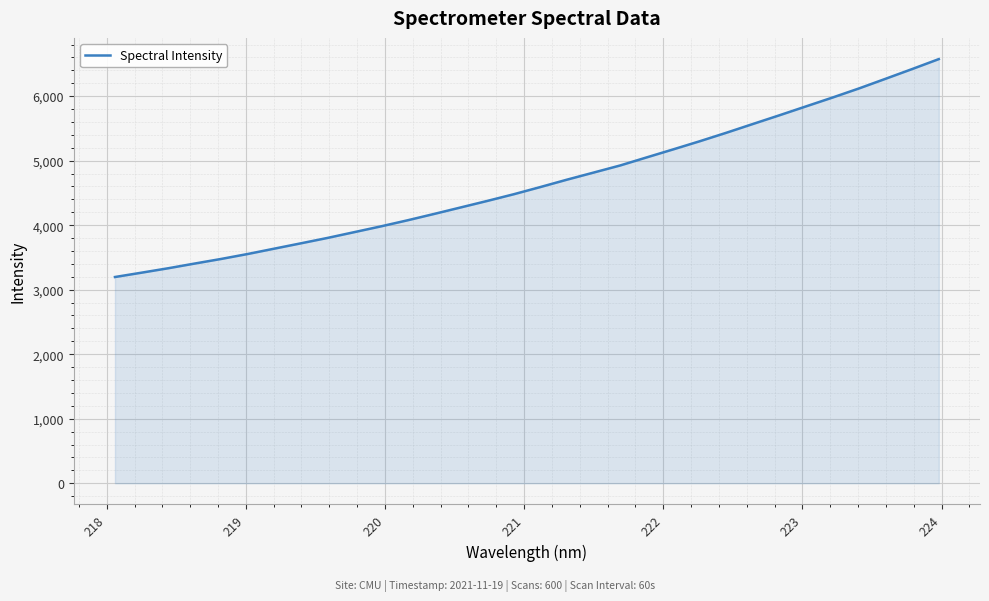

What is the difference between the maximum and minimum values?

3377.4